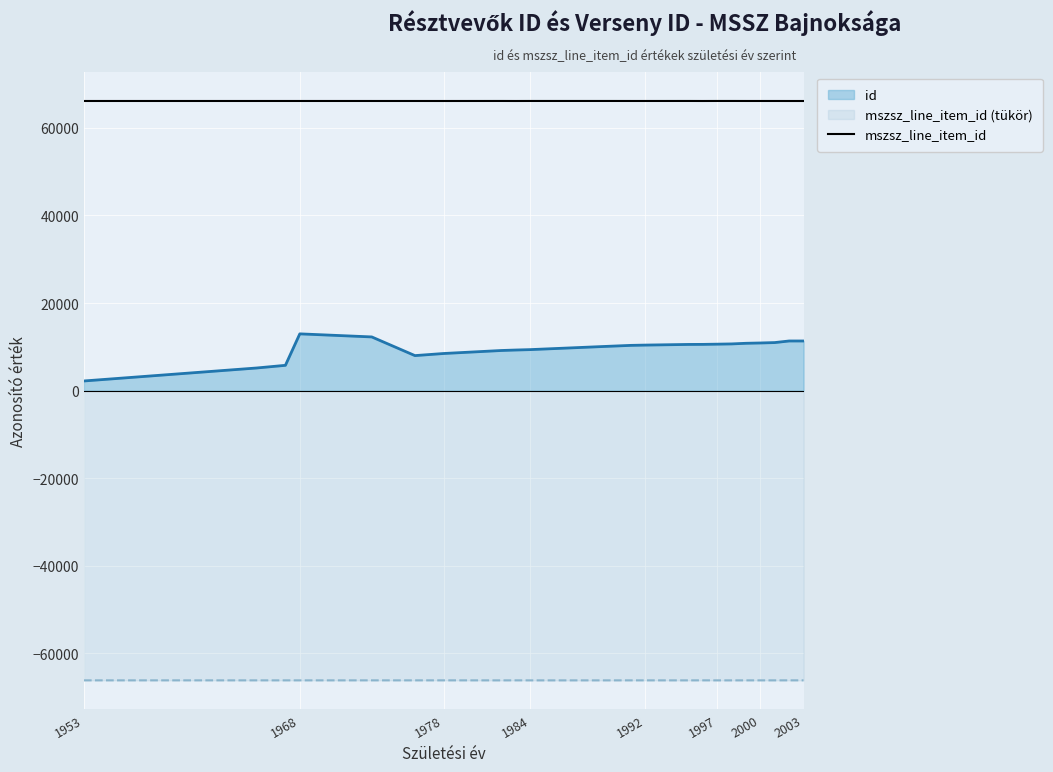

How many lines are shown in the chart?

3